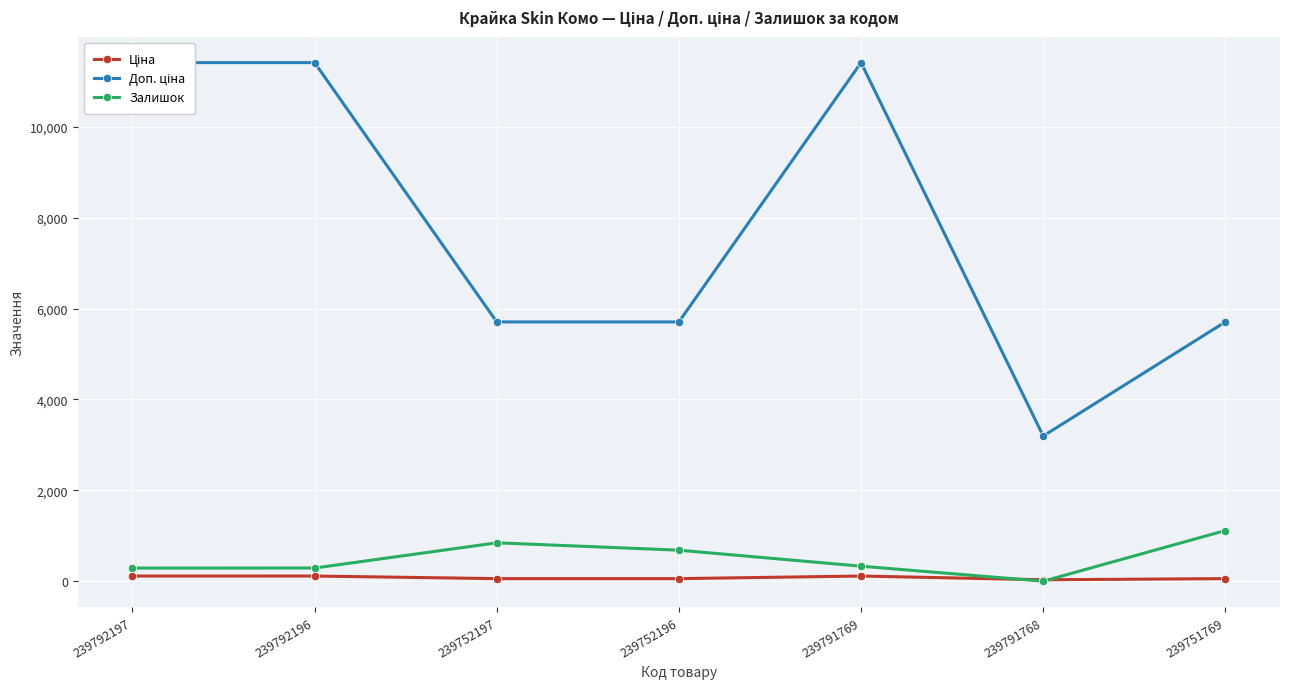

How many lines are shown in the chart?

3